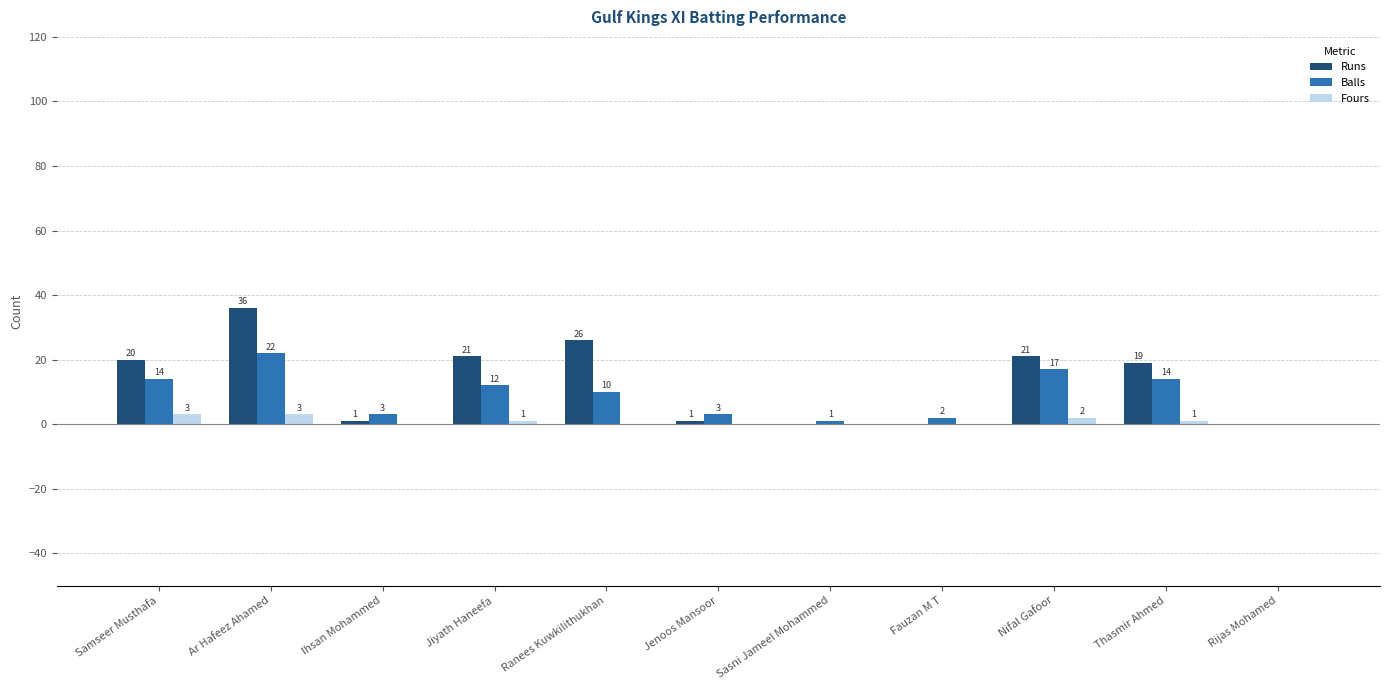

At which category is the sum across all series the highest?

Ar Hafeez Ahamed